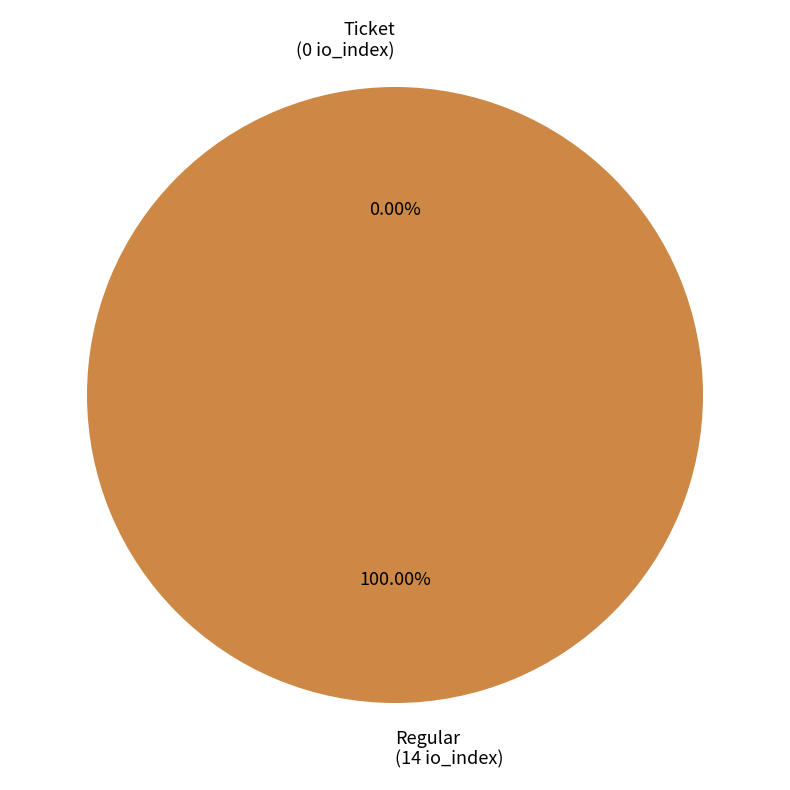

To the nearest percent, what is the difference between the Ticket and Regular slice percentages?

100%